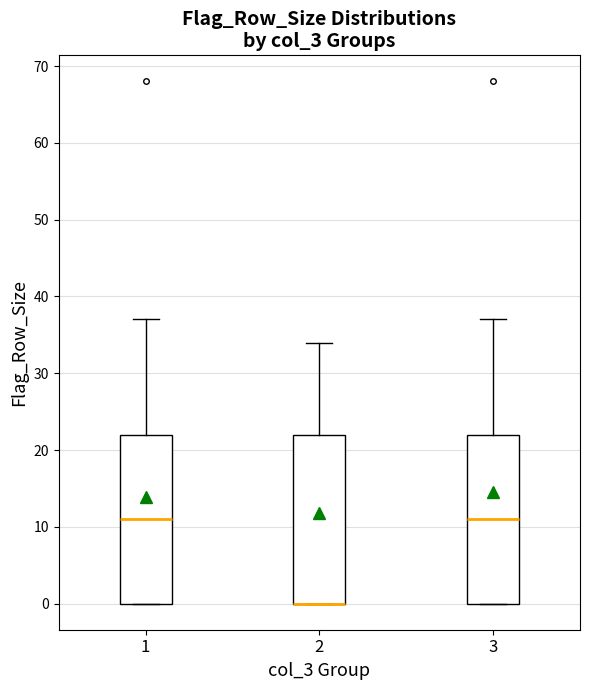

Reading left to right, transcribe this box plot: for each box, give where its median line is, the range the box spans, and where its two whiskers end, as read against the y-axis. The values are not printed on the chart, so give them approximately, as read against the axis.

1: median 11, box 0 to 22, whiskers 0 to 37
2: median 0 (drawn on the box's lower edge), box 0 to 22, whiskers 0 to 34
3: median 11, box 0 to 22, whiskers 0 to 37